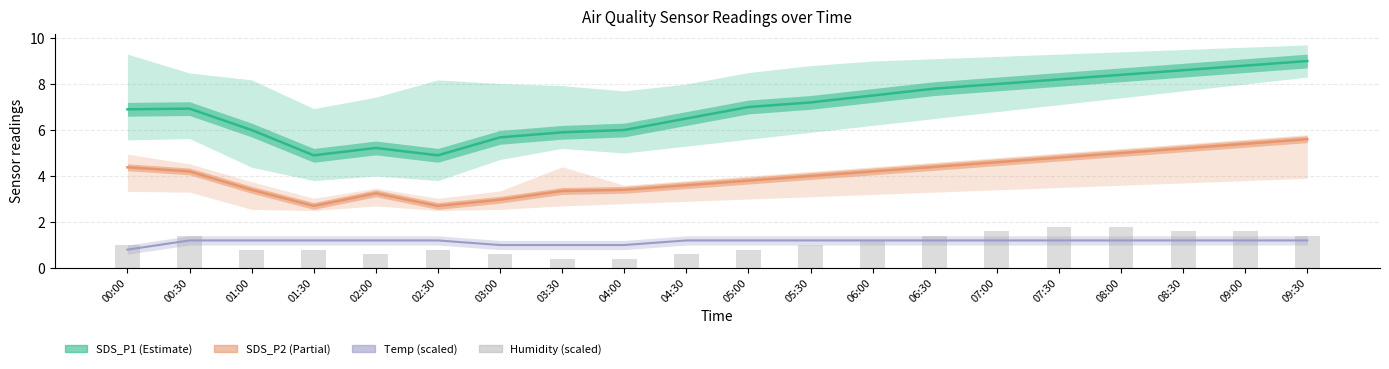

What is the lowest value of the SDS_P2 series?

2.7